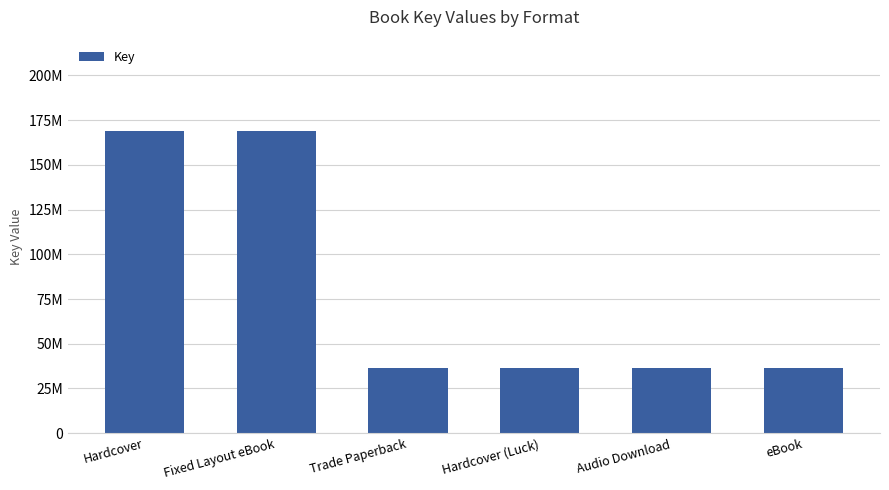

List the labels in order of value, smallest first.

Trade Paperback, Hardcover (Luck), Audio Download, eBook, Hardcover, Fixed Layout eBook